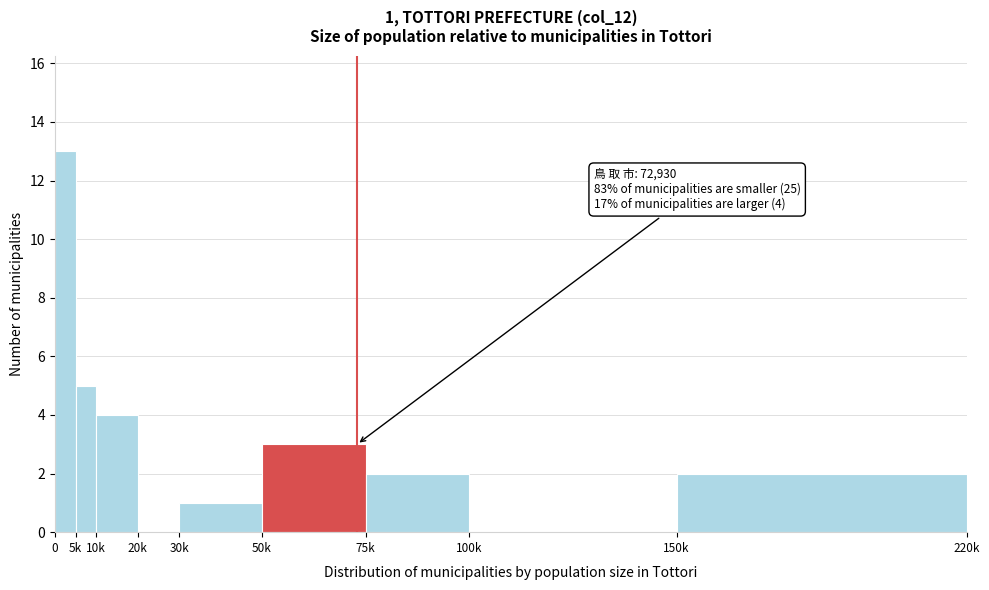

Reading left to right, what are all the values shown in this chart?

0=13	5k=5	10k=4	20k=0	30k=1	50k=3	75k=2	100k=0	150k=2